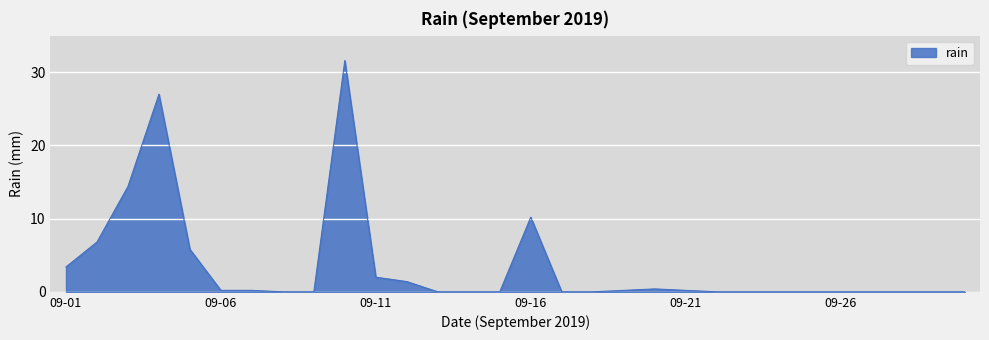

What is the maximum value shown in the chart?

31.6